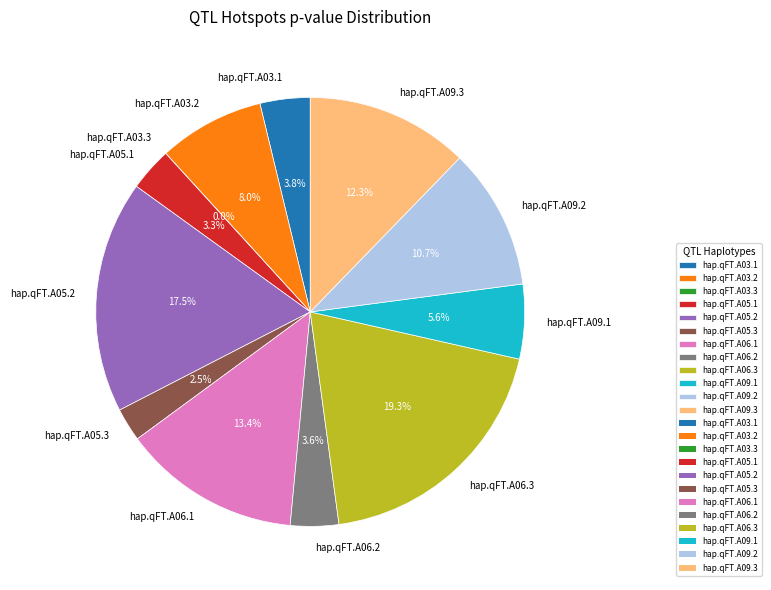

What is the largest slice in the pie chart?

hap.qFT.A06.3